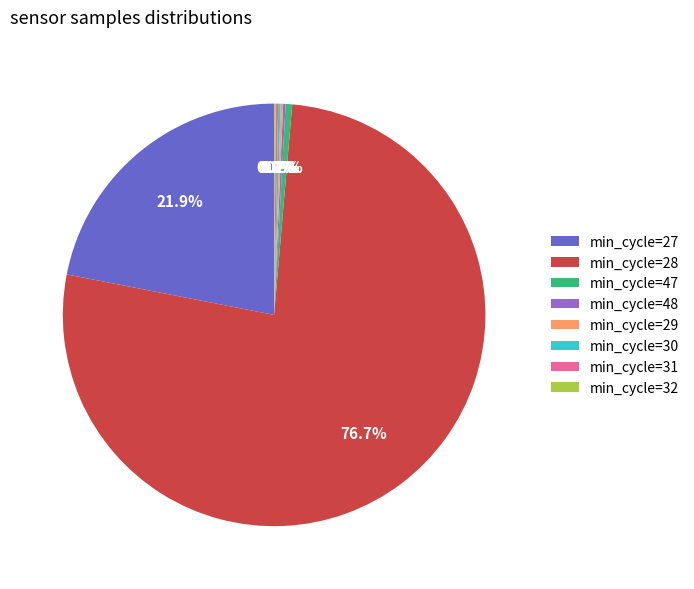

How much of the chart is everything except min_cycle=47?

99.5%